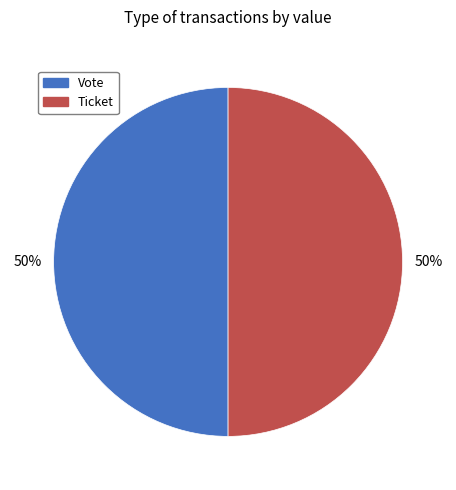

Is it true that Ticket is 50% of the pie?

True